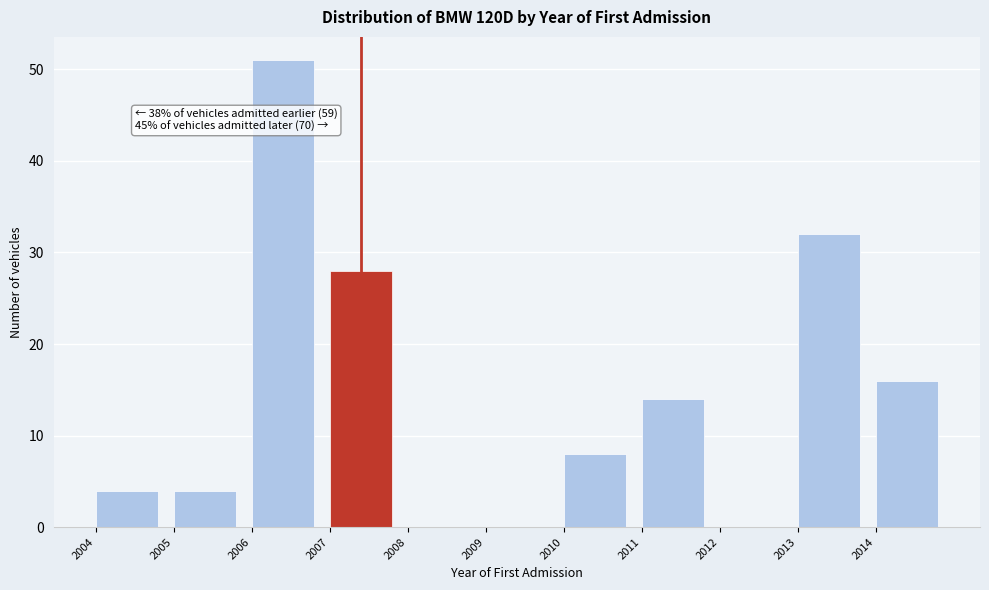

Over which range of the x-axis is the bar tallest?

2006 to 2007